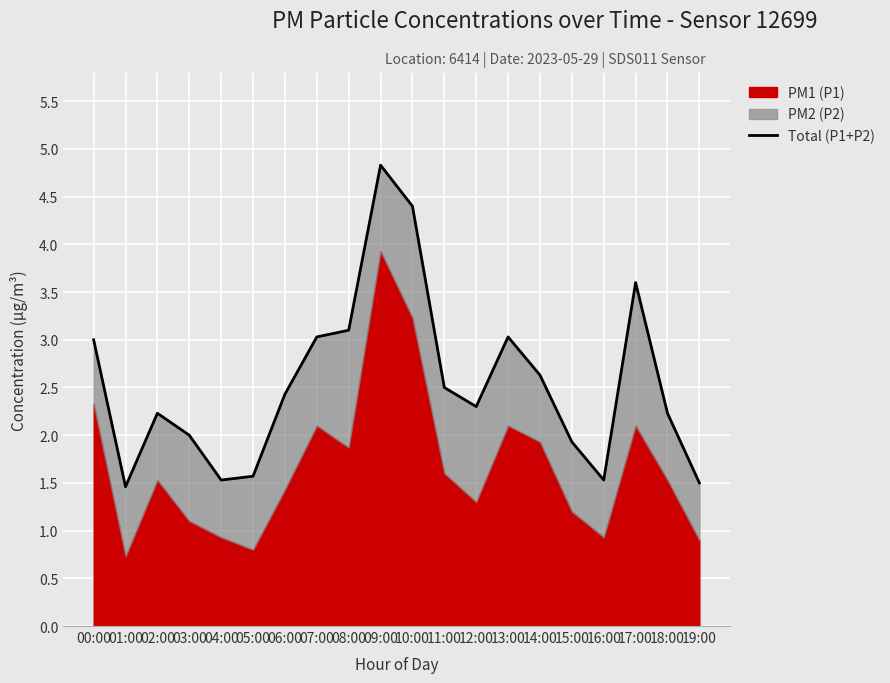

What is the value of the 7th point from the left?

2.4